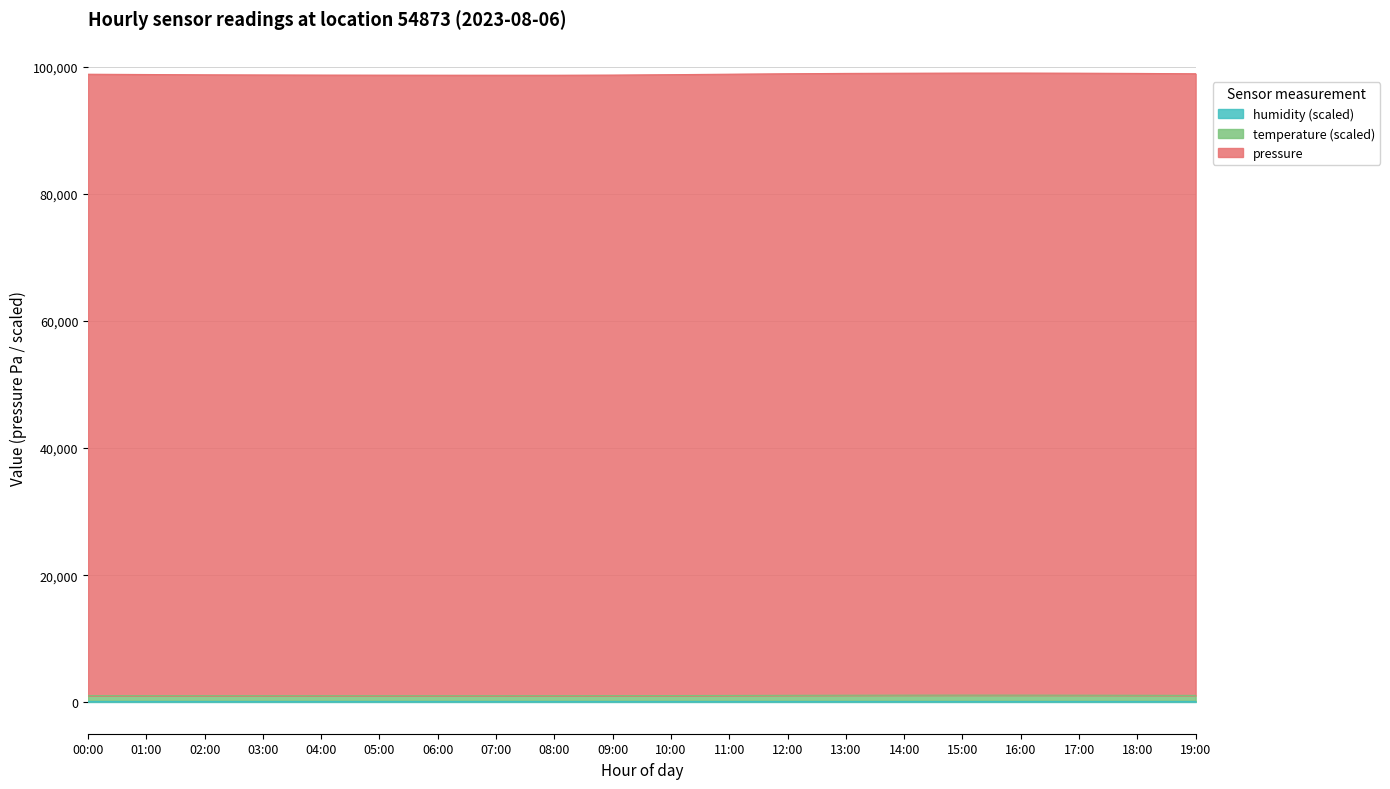

The value of pressure at 15:00 is 99025.4. True or false?

True